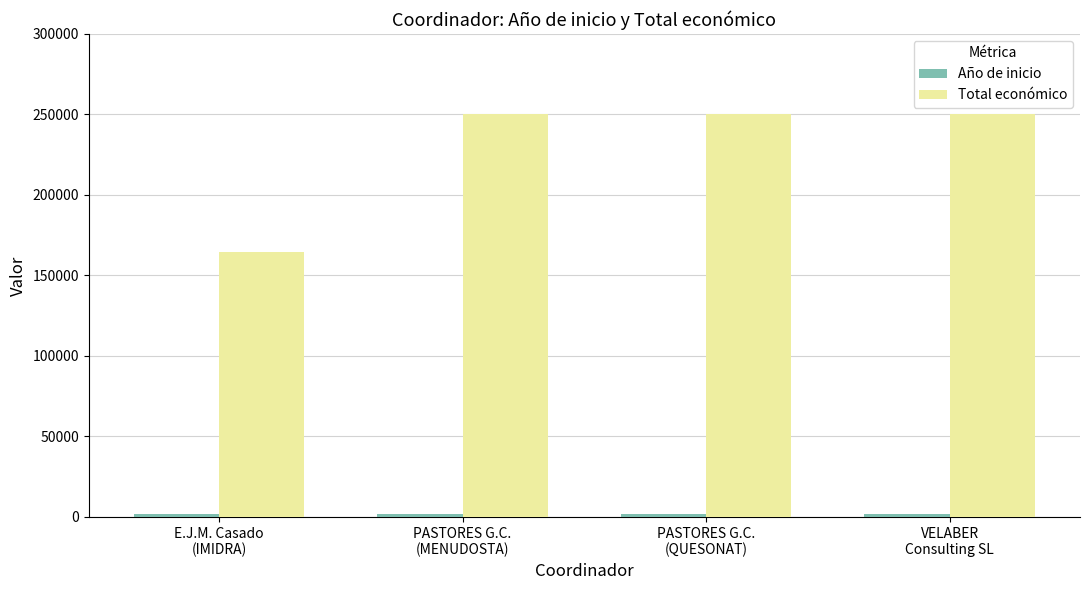

What is the total value across all series at PASTORES G.C.
(MENUDOSTA)?

252023